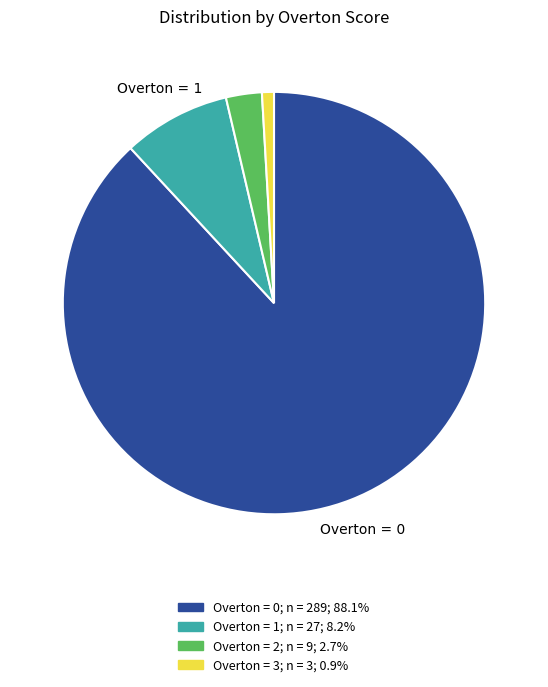

Between Overton = 1 and Overton = 3, which is larger?

Overton = 1